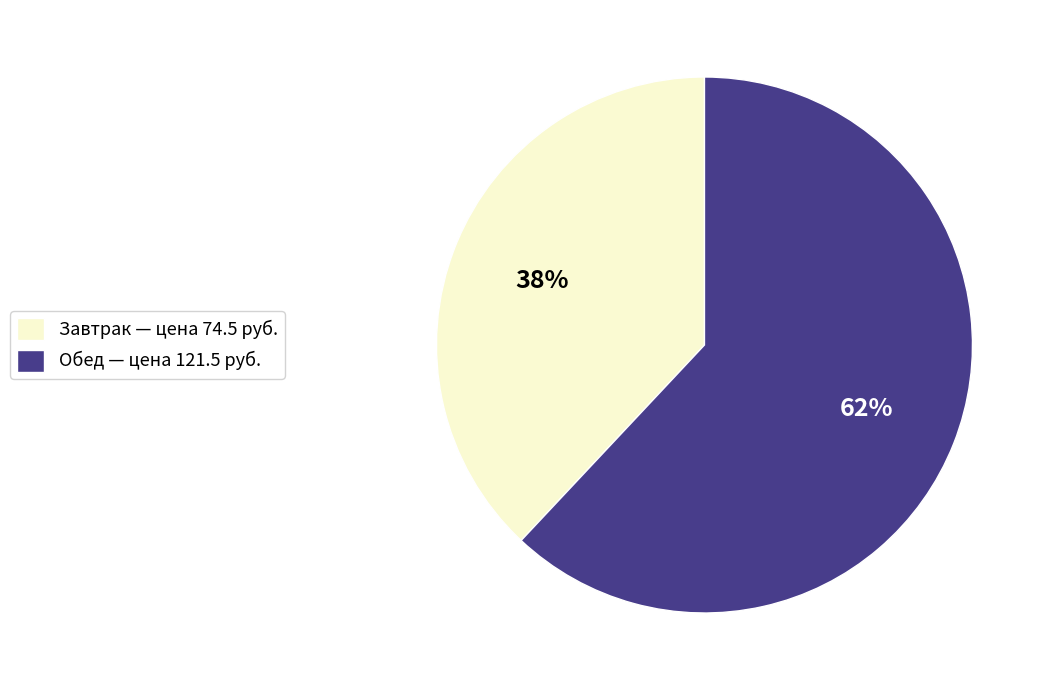

Which has a higher value, Обед — цена 121.5 руб. or Завтрак — цена 74.5 руб.?

Обед — цена 121.5 руб.